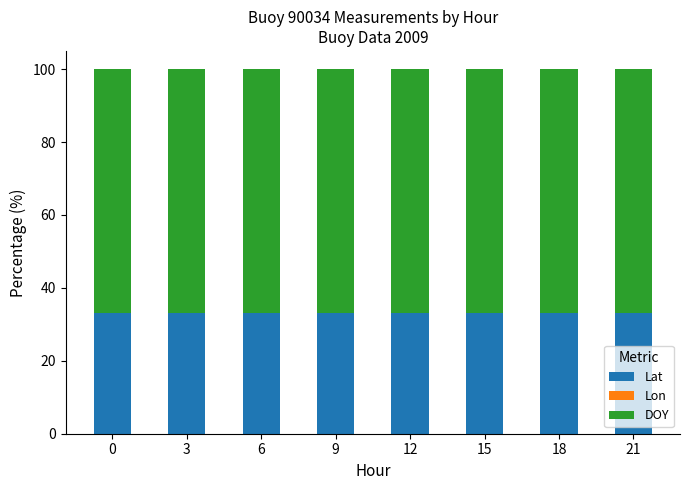

The value of Lat at 18 is 33.2. True or false?

True